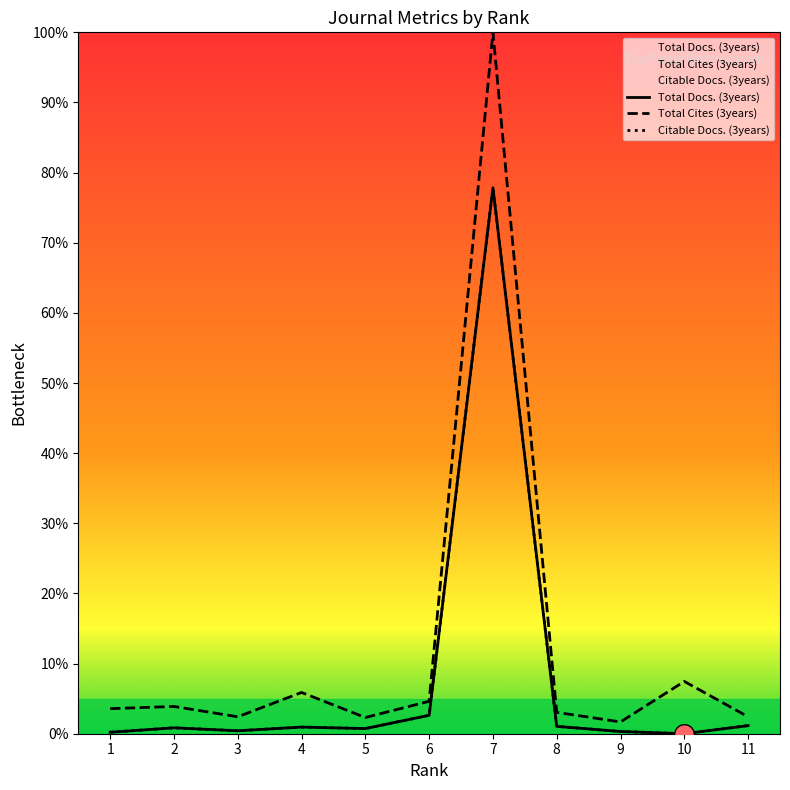

Which series has the widest spread of Y values?

Total Cites (3years)